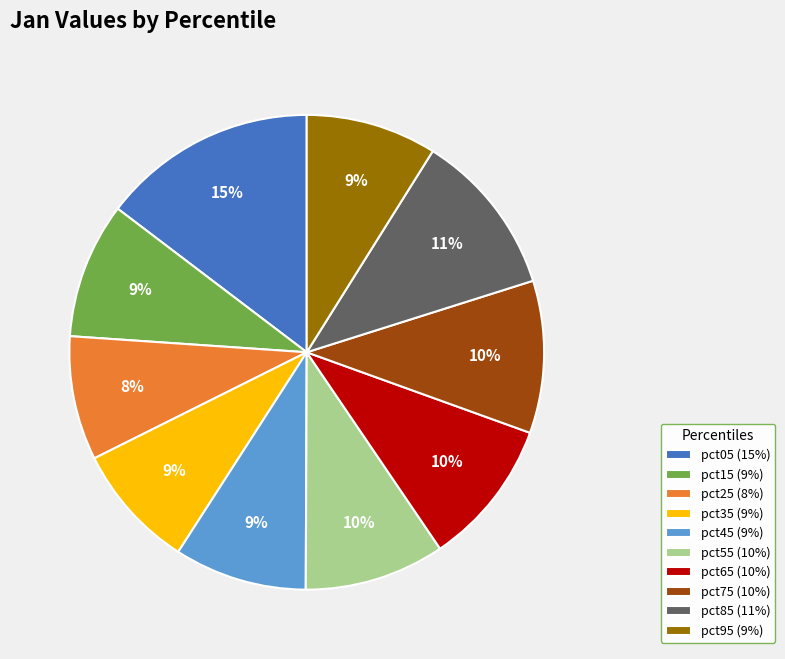

Is it true that pct95 is 9% of the pie?

True